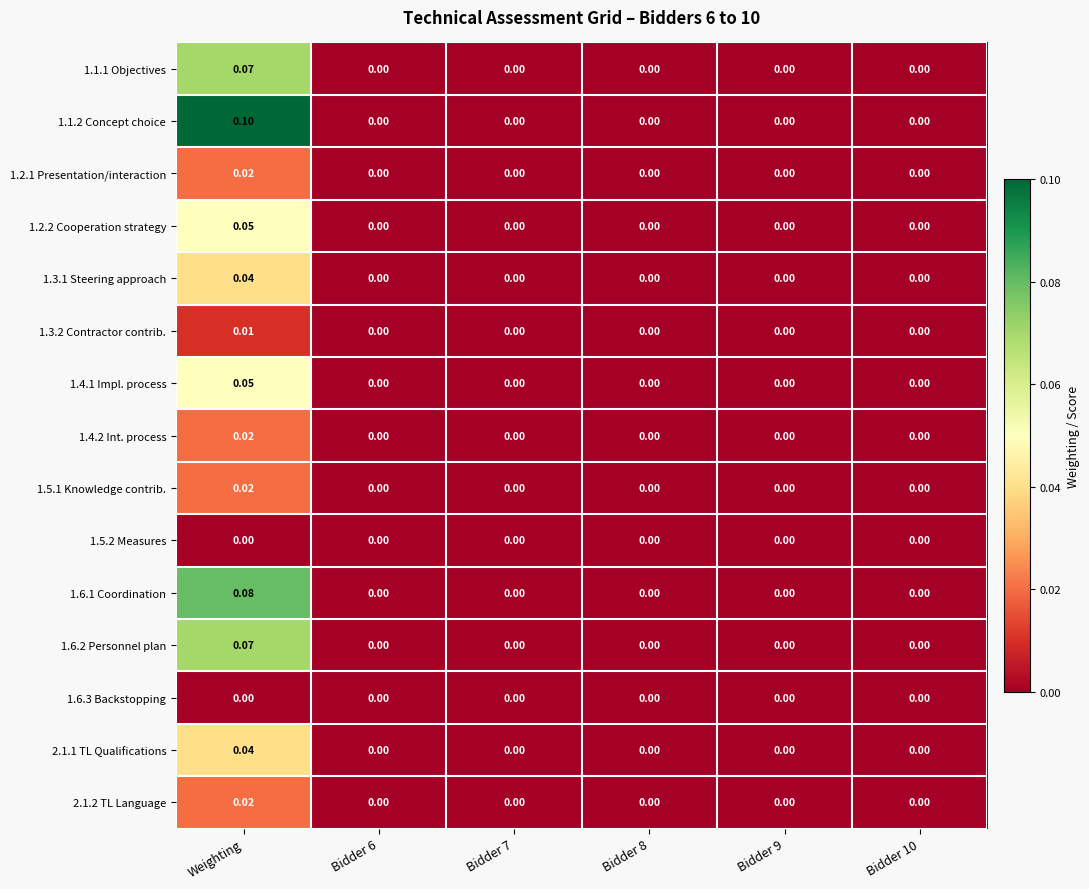

Is the value of 1.3.2 Contractor contrib. at Weighting greater than the value of 1.3.1 Steering approach at Bidder 9?

Yes